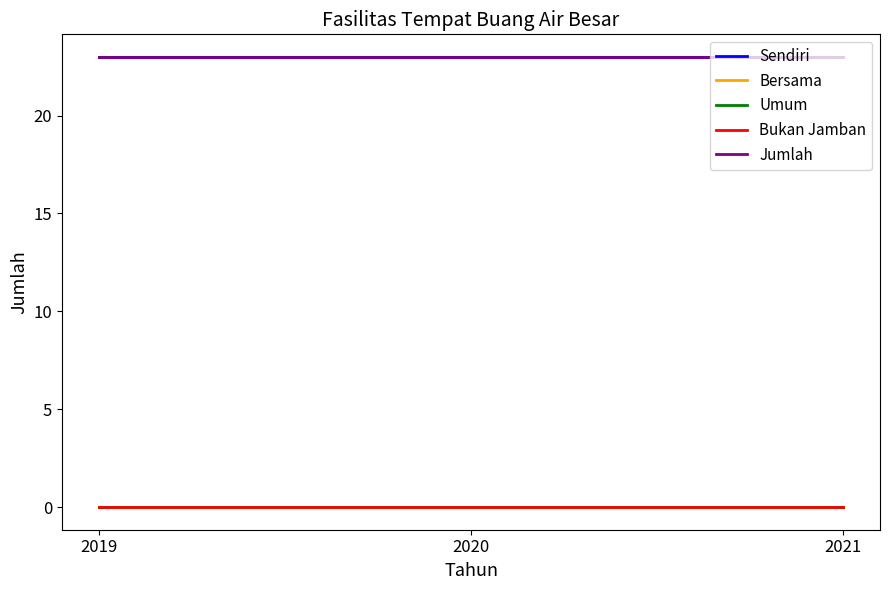

Which category has the highest value in the Bukan Jamban series?

2019